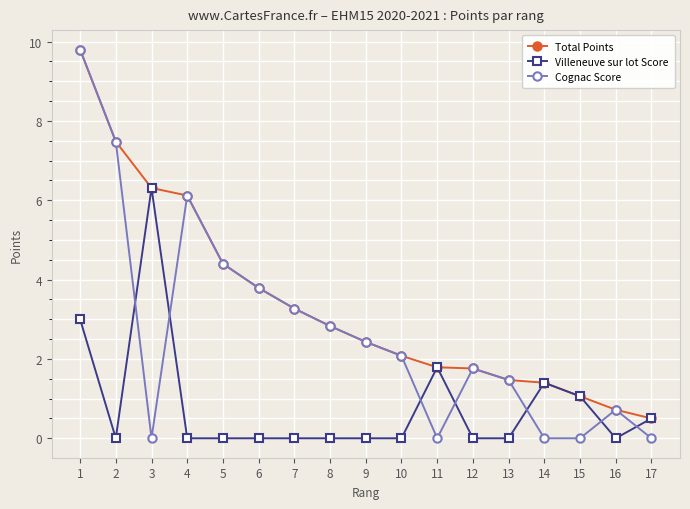

Which series has the largest range (max minus min)?

Cognac Score